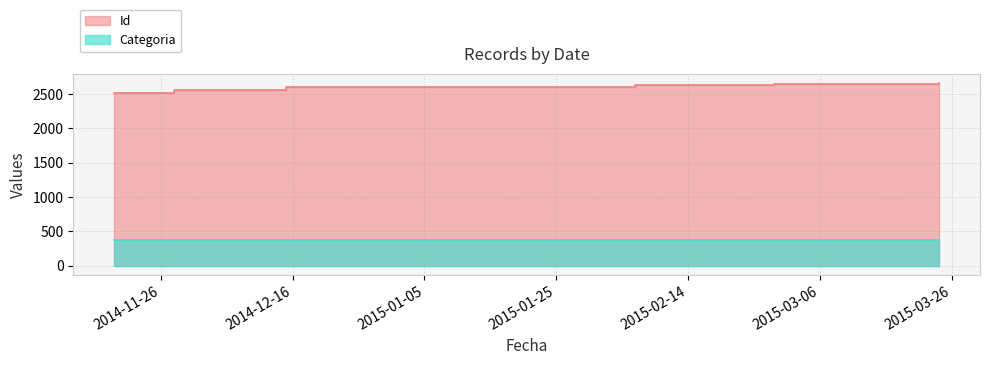

What is the label of the 3rd point from the right?

2015-02-06